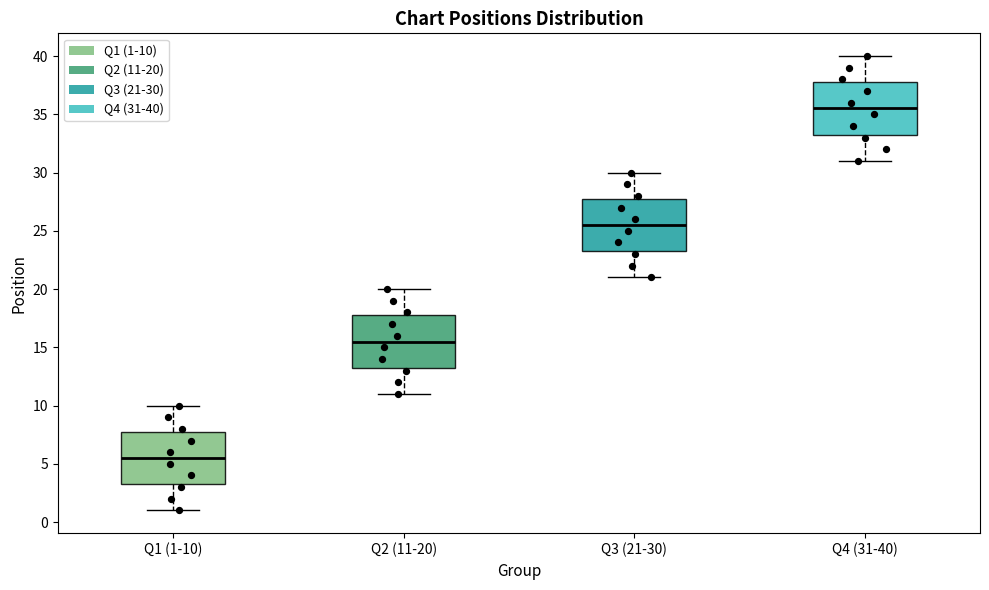

Reading left to right, read every box against the y-axis: the position of its median line, the range the box covers, and the ends of its whiskers. The values are not printed on the chart, so give them approximately, as read against the axis.

Q1 (1-10): median 5.5, box 3.5 to 8.0, whiskers 1.0 to 10.0
Q2 (11-20): median 15.5, box 13.5 to 18.0, whiskers 11.0 to 20.0
Q3 (21-30): median 25.5, box 23.5 to 28.0, whiskers 21.0 to 30.0
Q4 (31-40): median 35.5, box 33.5 to 38.0, whiskers 31.0 to 40.0